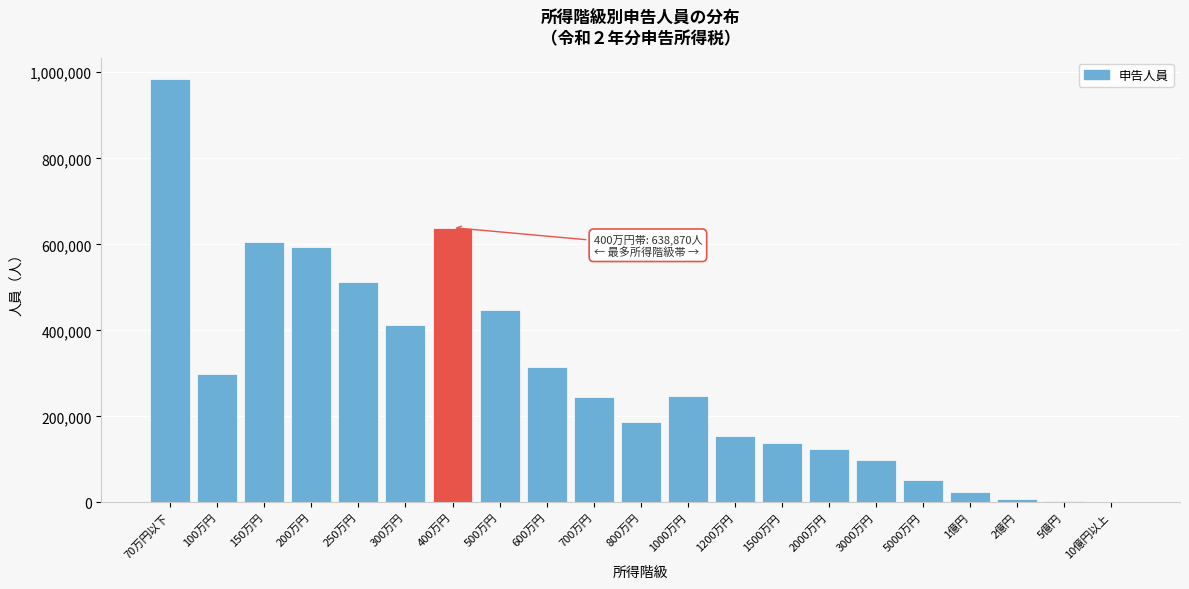

What is the ratio of the value at 400万円 to the value at 600万円?

2.0